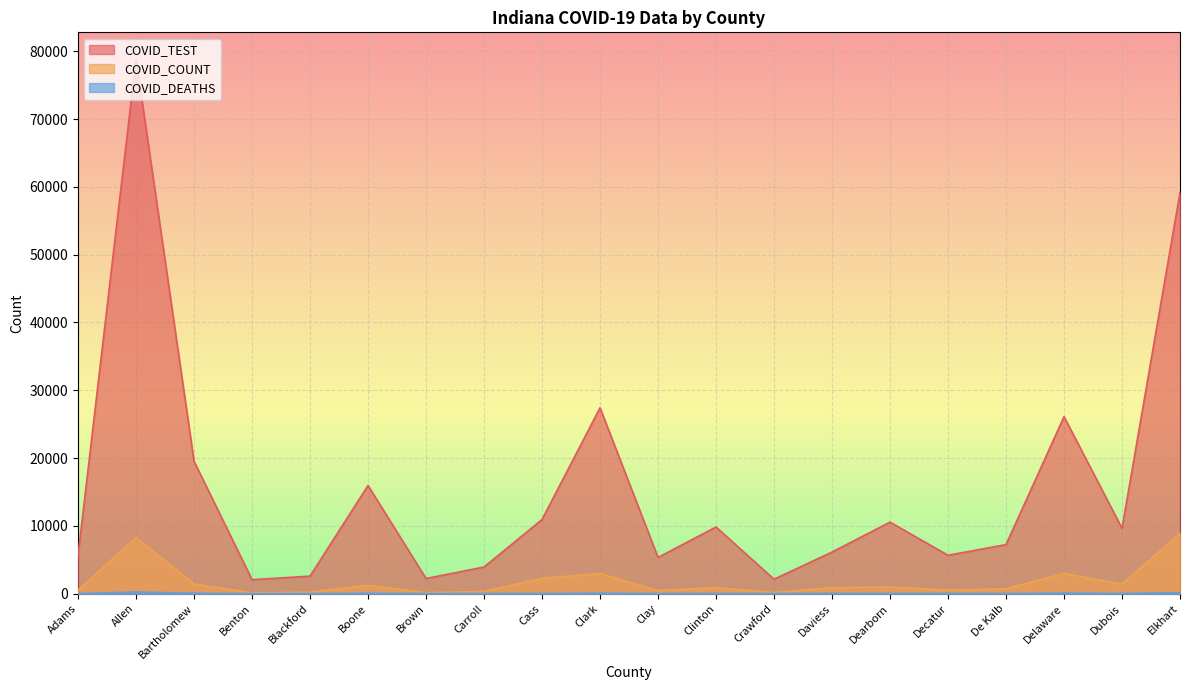

The value of COVID_COUNT at Boone is 1245. True or false?

True